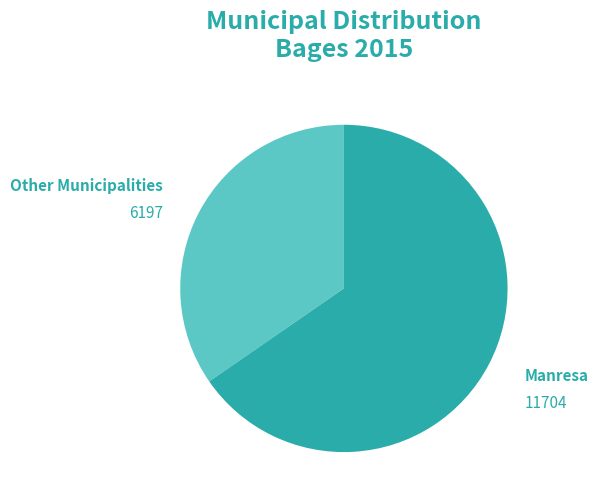

The Manresa slice represents 65% of the pie. True or false?

True